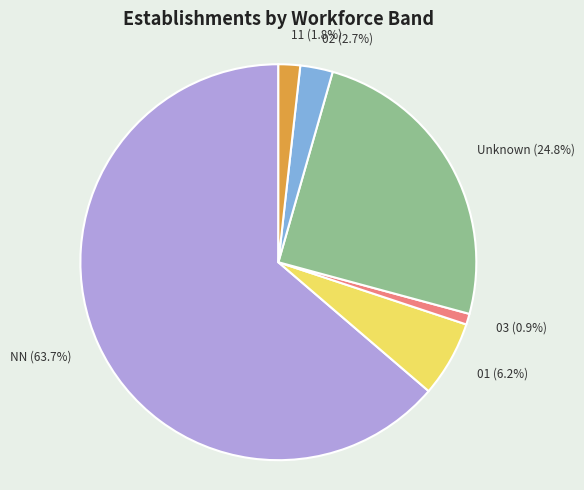

Does any single category account for the majority?

Yes